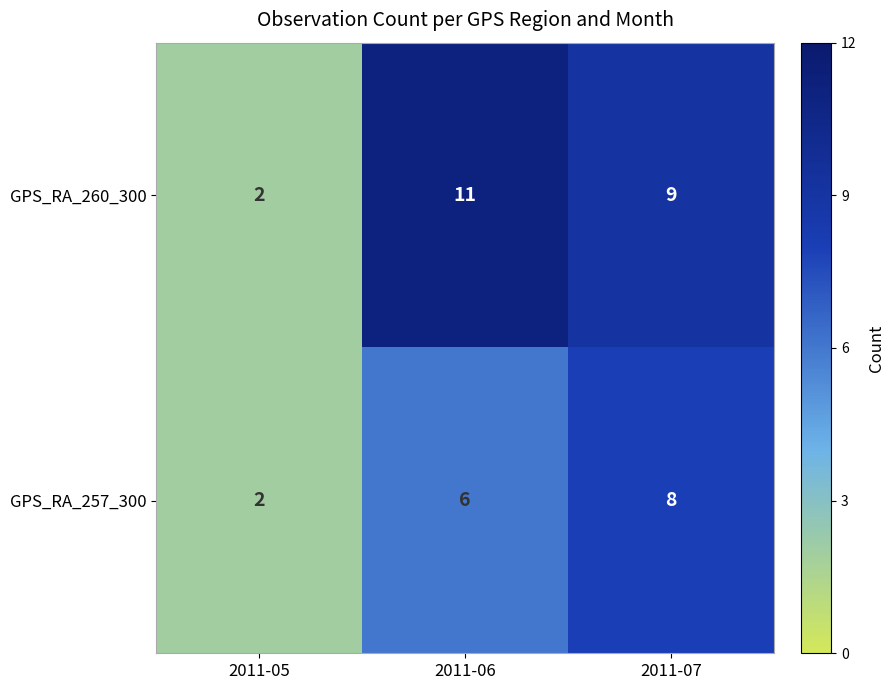

Rank the series at 2011-07 from lowest to highest value.

GPS_RA_257_300, GPS_RA_260_300